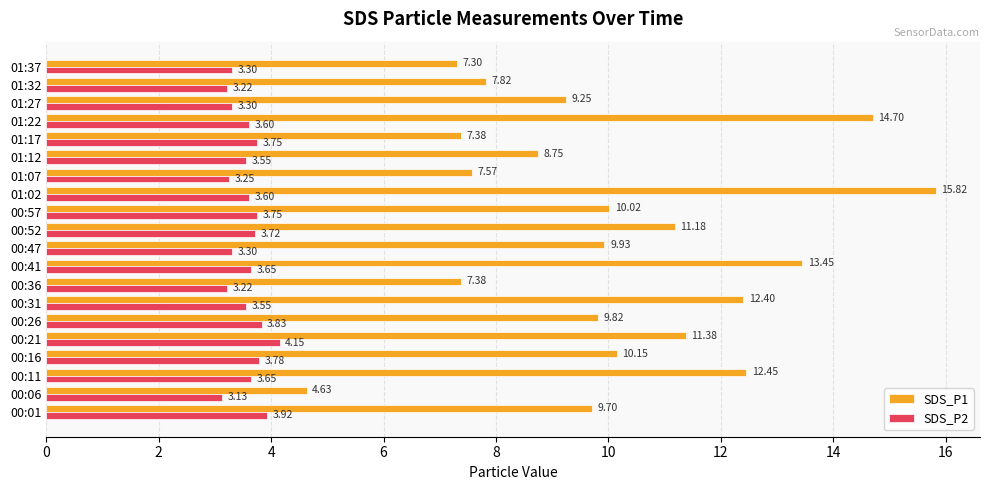

At which label does SDS_P2 reach its peak?

00:21